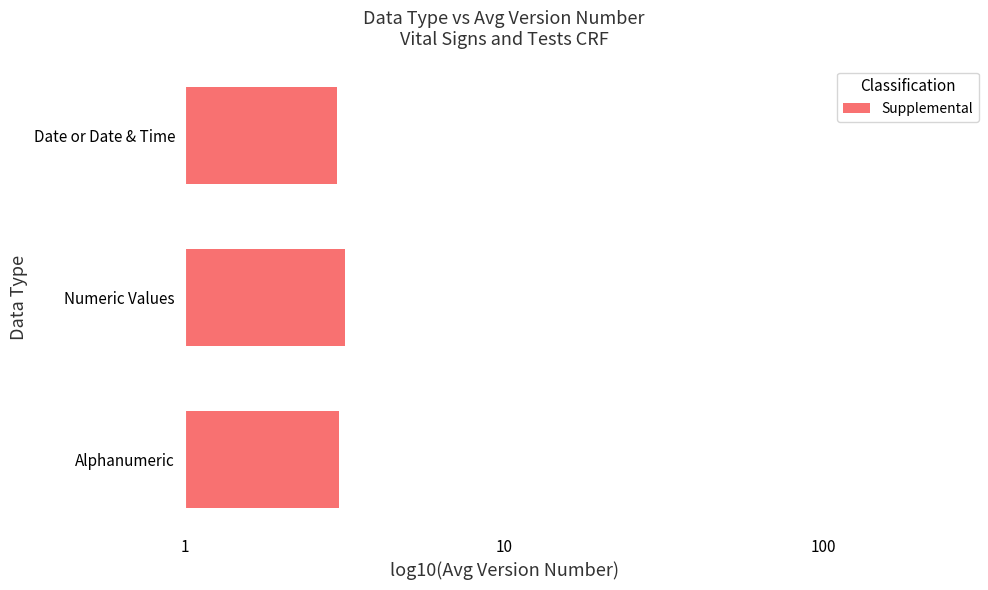

What is the change in value from Alphanumeric to Numeric Values?

+0.1